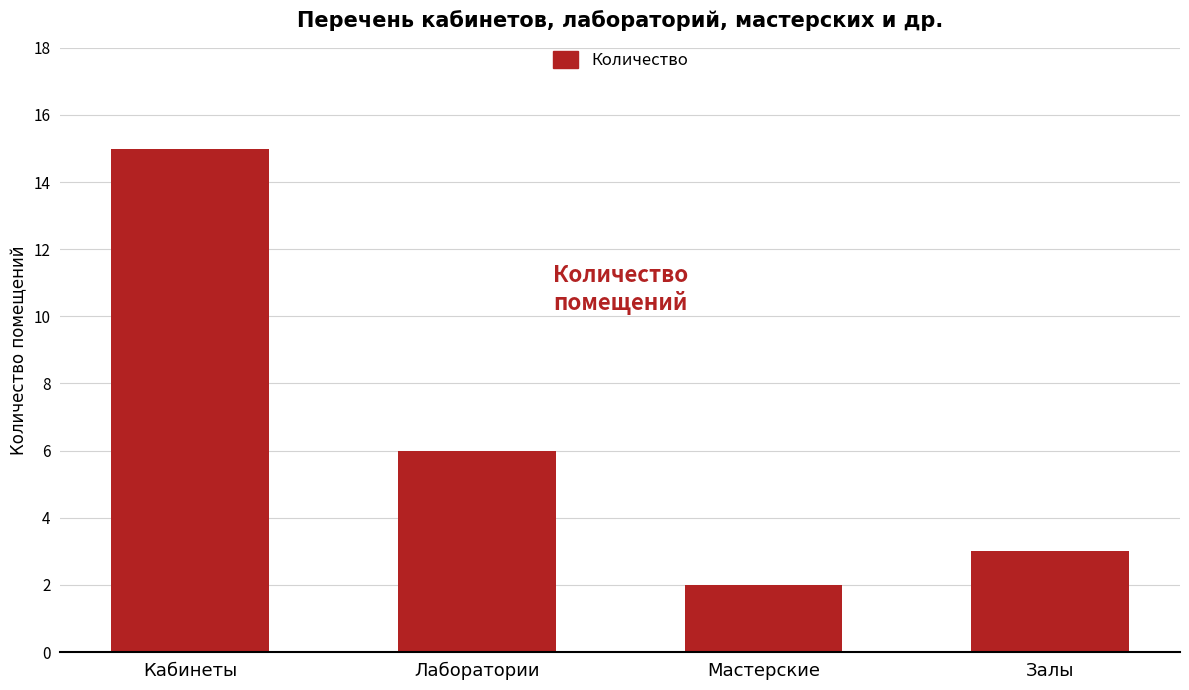

How many bars are there in total?

4